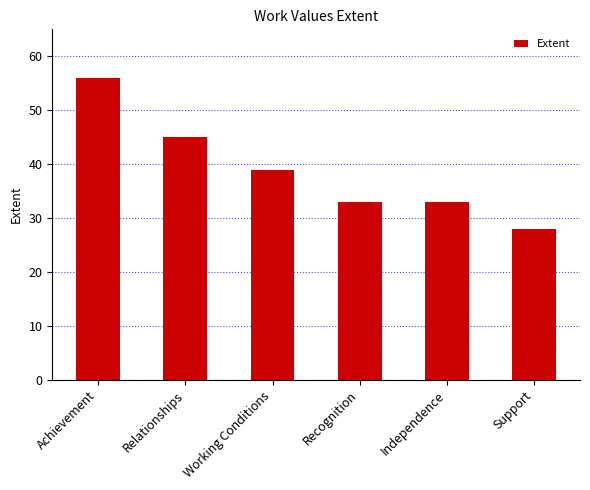

Which has a higher value, Recognition or Relationships?

Relationships